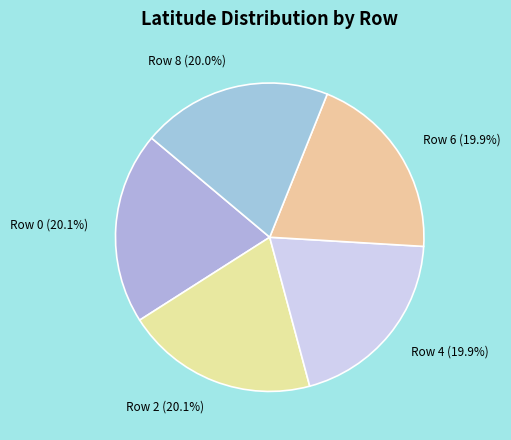

Approximately how many times larger is the value at Row 6 compared to Row 8?

1.0